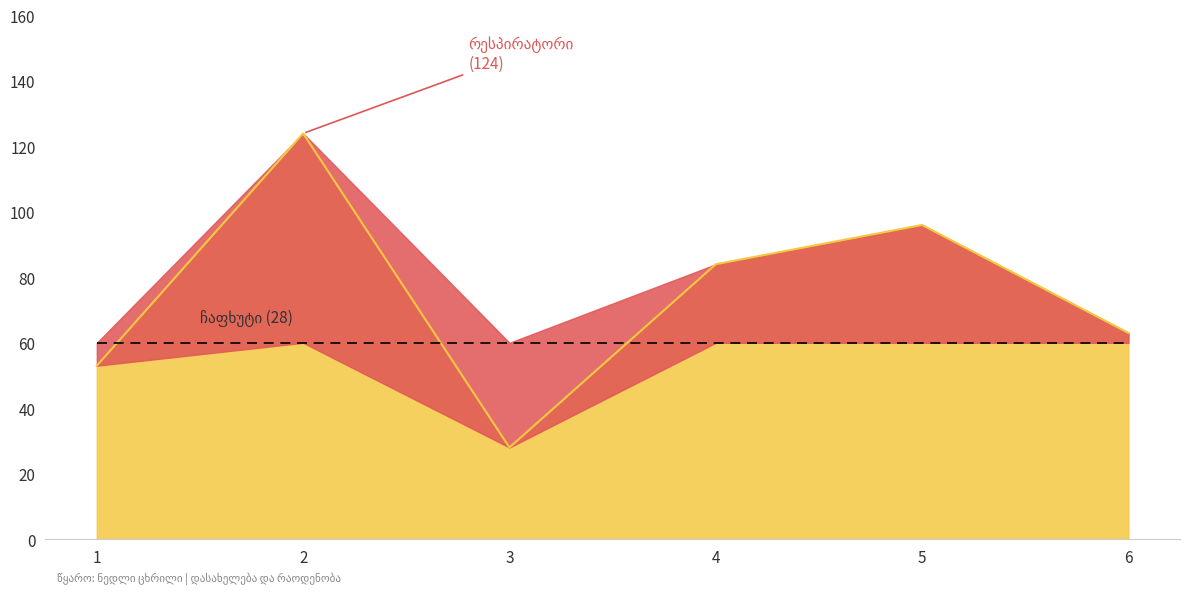

What is the minimum value shown in the chart?

28